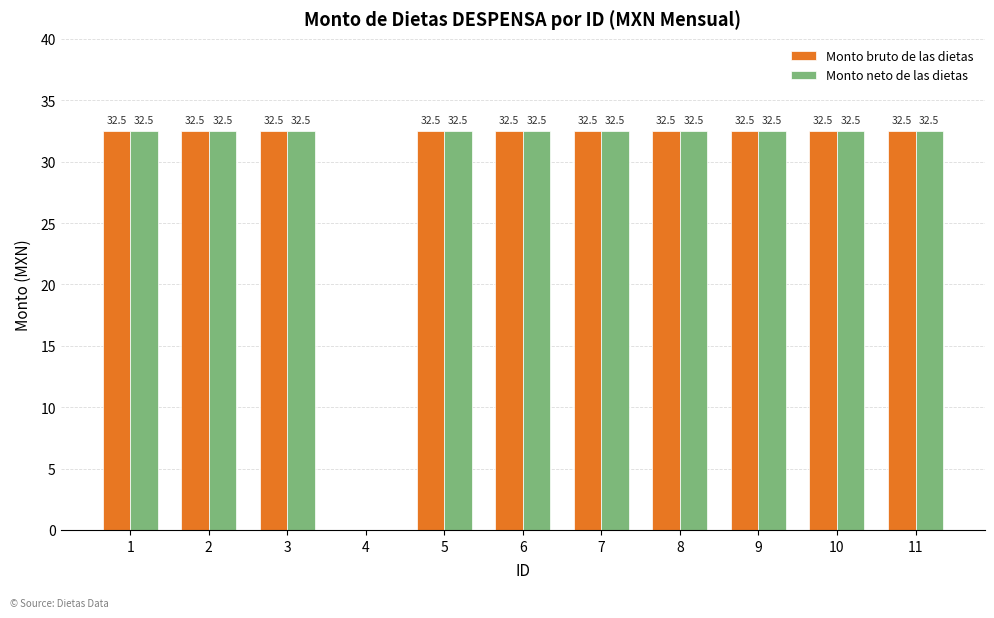

What is the total value across all series at 1?

65.0